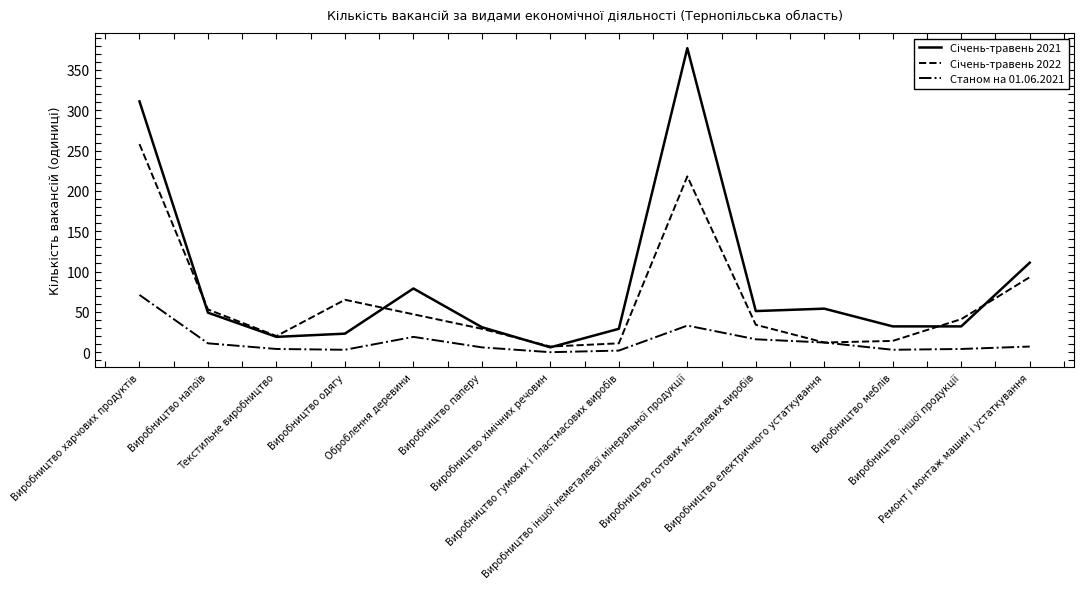

Which has a higher value, Виробництво гумових і пластмасових виробів or Виробництво хімічних речовин?

Виробництво гумових і пластмасових виробів